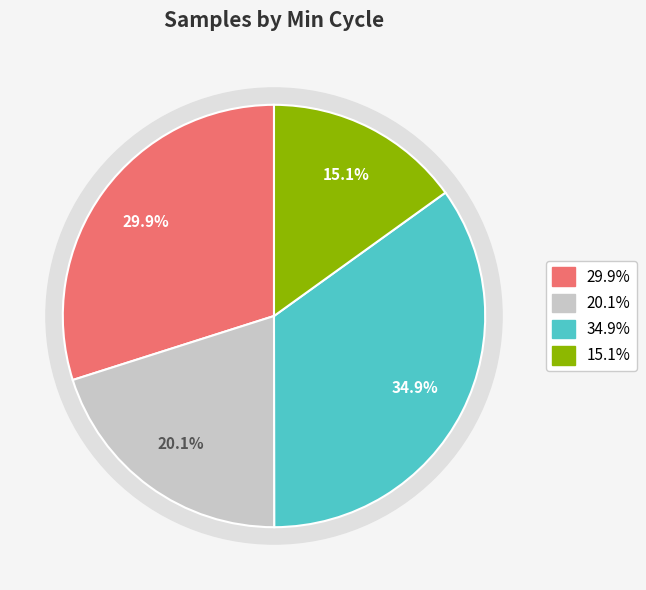

Does 23 account for over 50% of the chart?

No